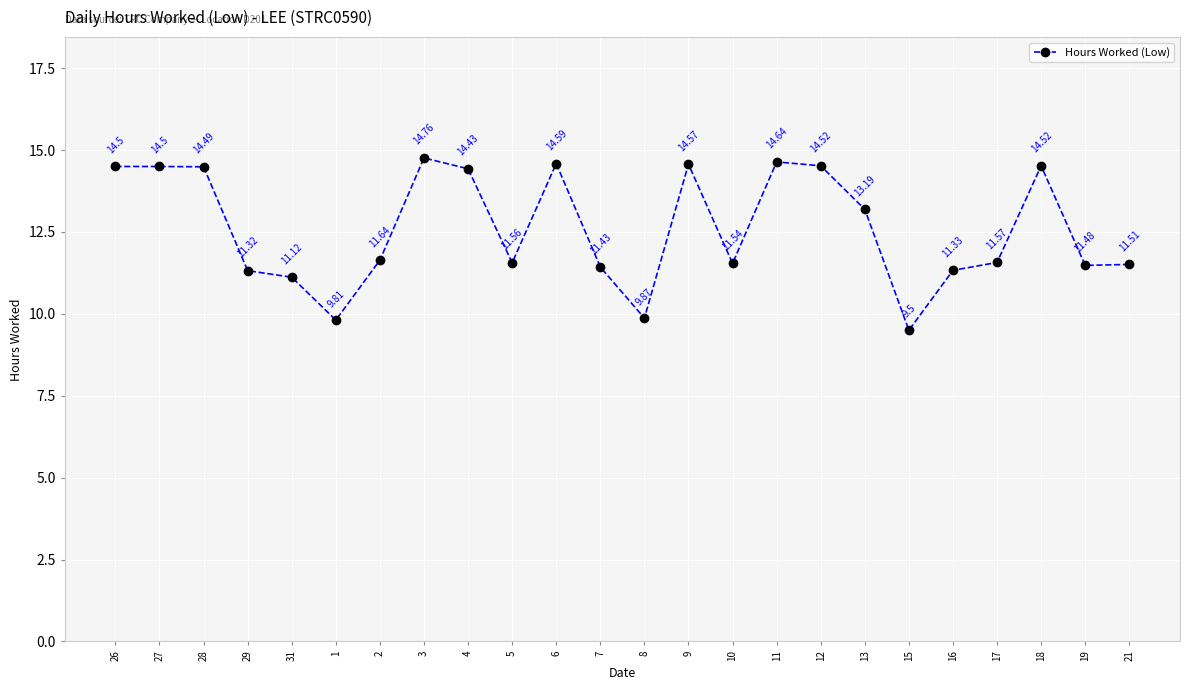

True or false: the data shows 3.9 at 8.

False